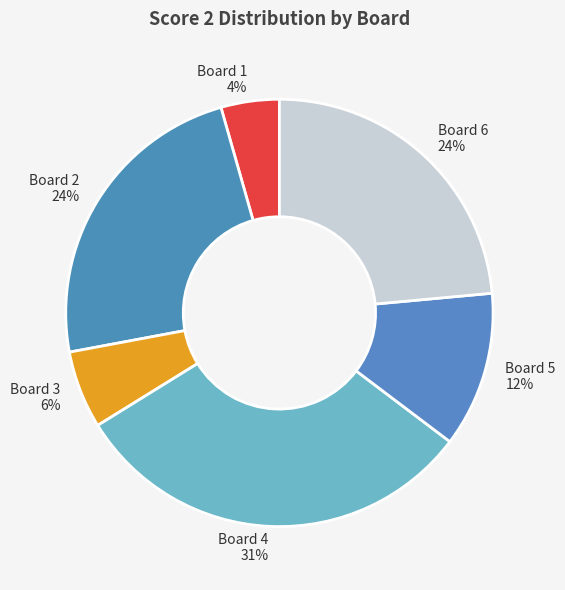

Which category has the biggest portion of the pie?

Board 4